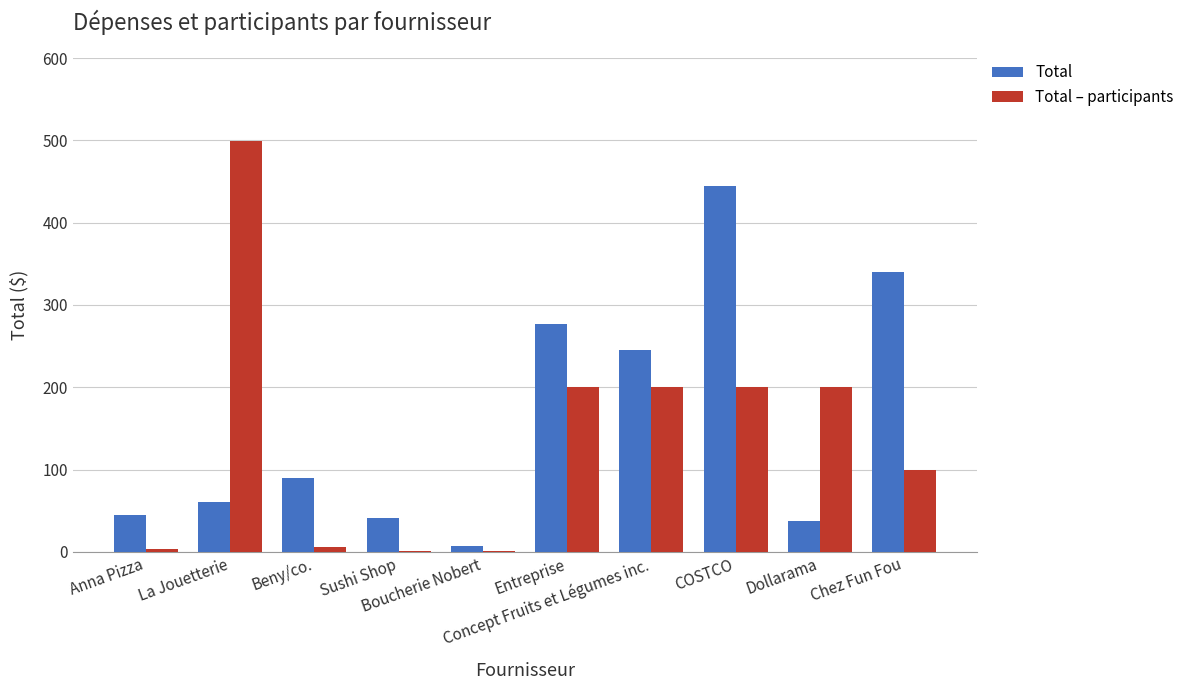

At which label does Total – participants first exceed 200?

La Jouetterie